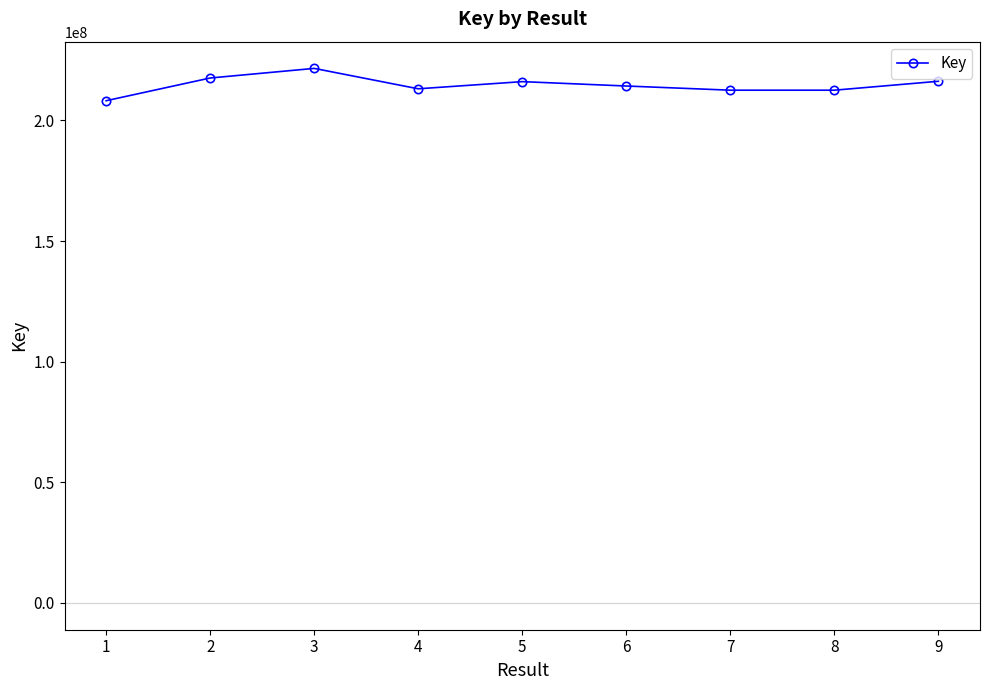

What is the maximum value shown in the chart?

221525140